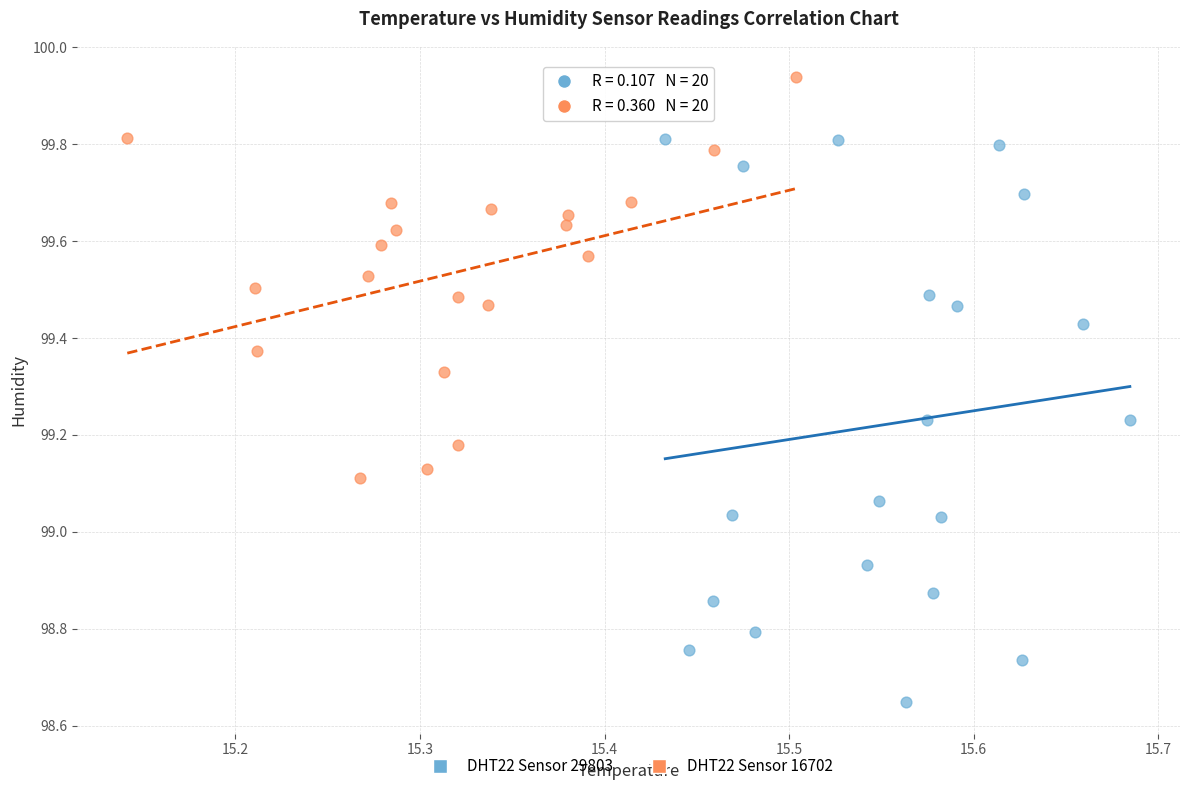

Which series has the widest spread of Y values?

DHT22 Sensor 29803